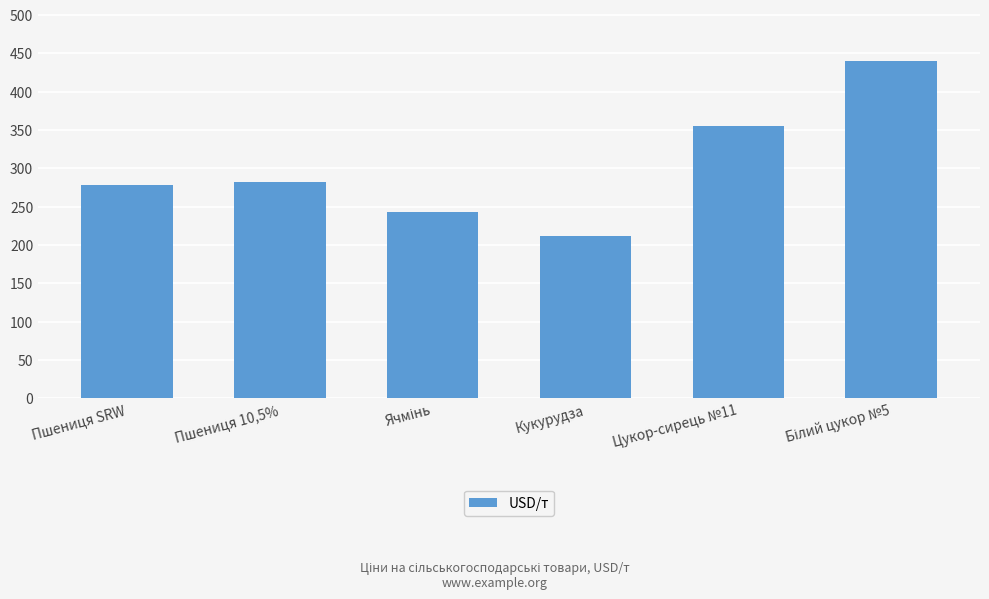

What is the label of the 4th bar from the left?

Кукурудза